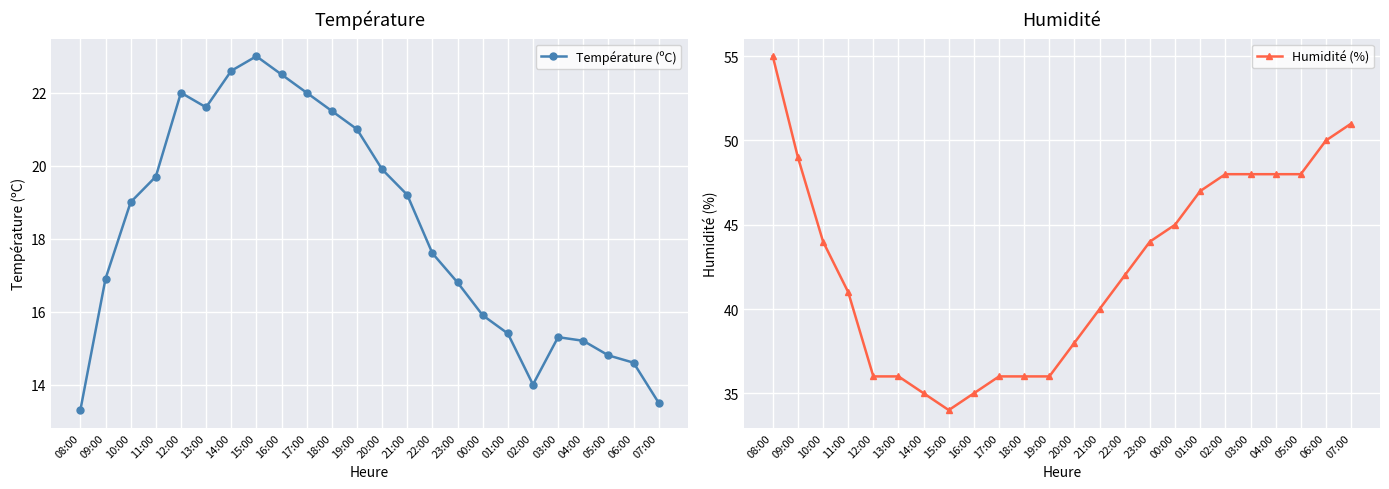

True or false: Température (ºC) and Humidité (%) cross at least once.

False